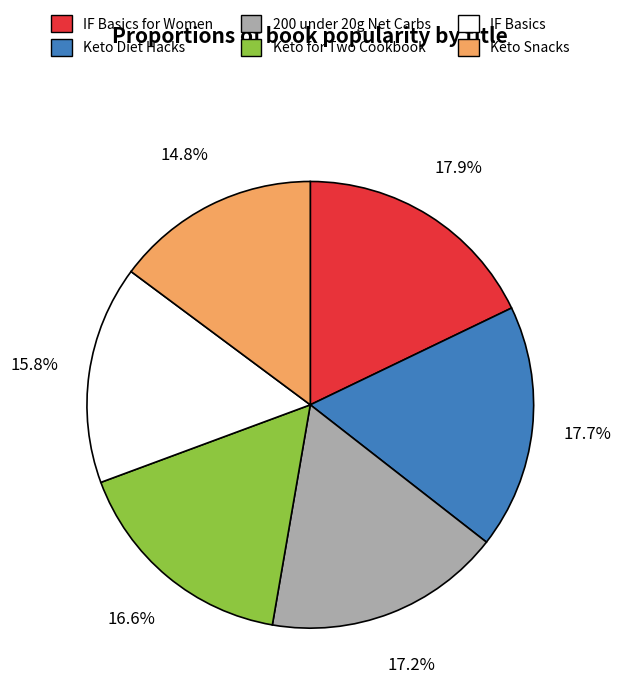

Count the number of slices in the pie.

6